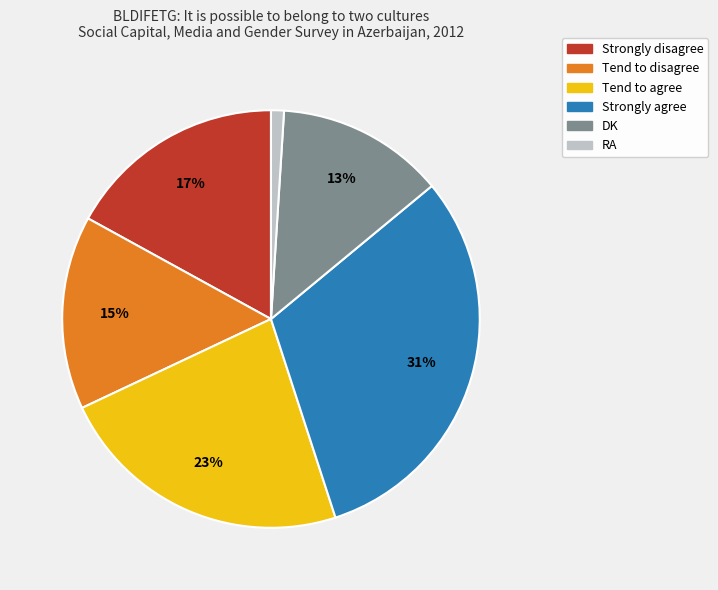

Do Tend to agree and RA together represent more than half of the pie?

No